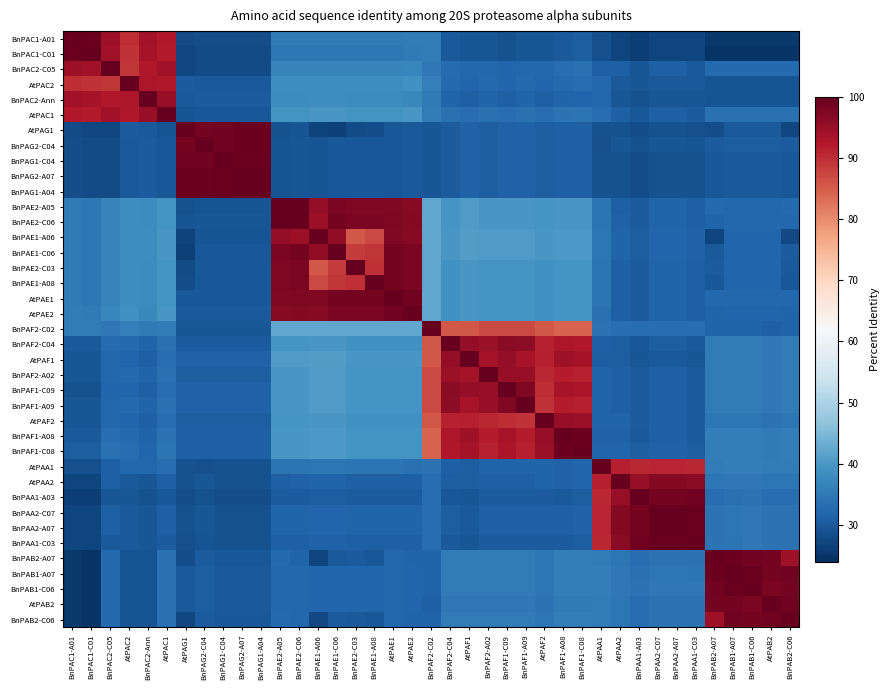

At how many categories does at least one series exceed 90?

39